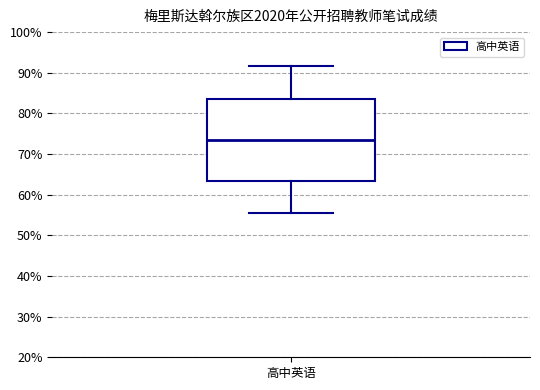

Where is the upper edge of the box for 高中英语 on the y-axis? The values are not printed on the chart, so give them approximately, as read against the axis.

83